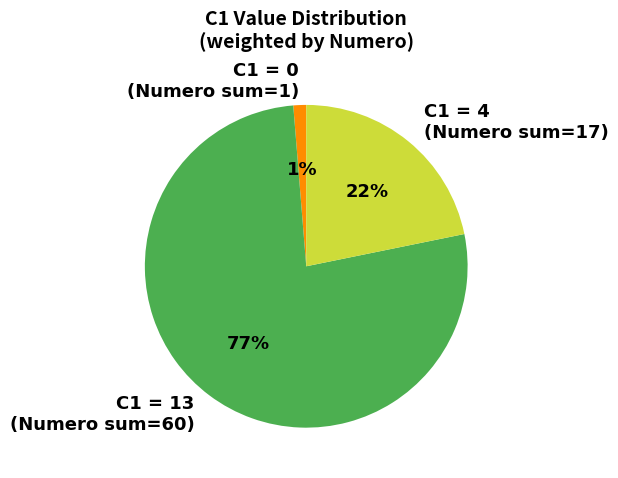

Which slice is the smallest?

C1 = 0 (Numero sum=1)